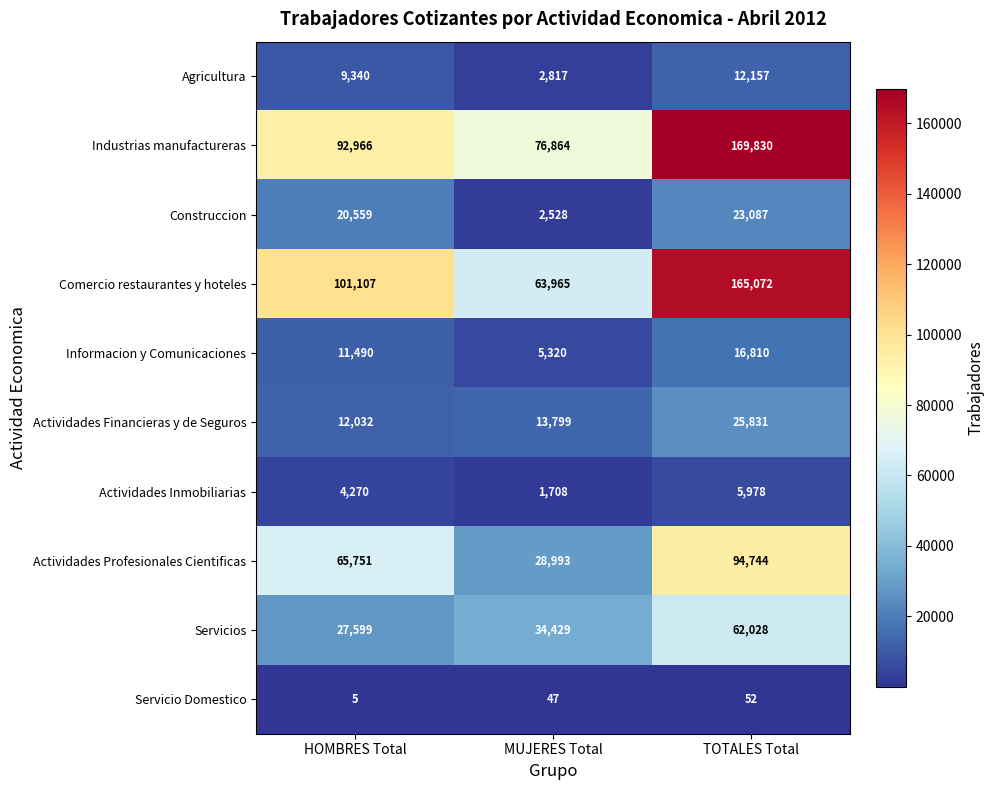

What is the maximum value shown in the chart?

169830